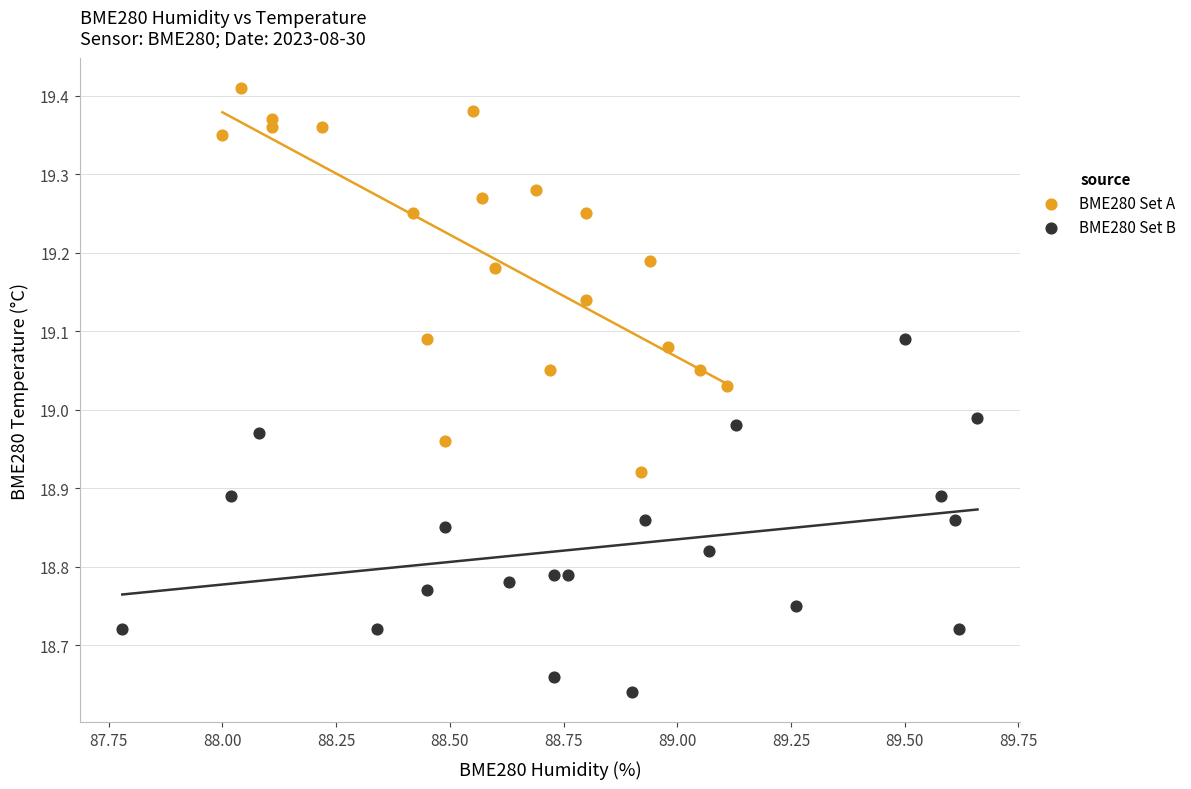

Which series has the widest spread of Y values?

BME280 Set A